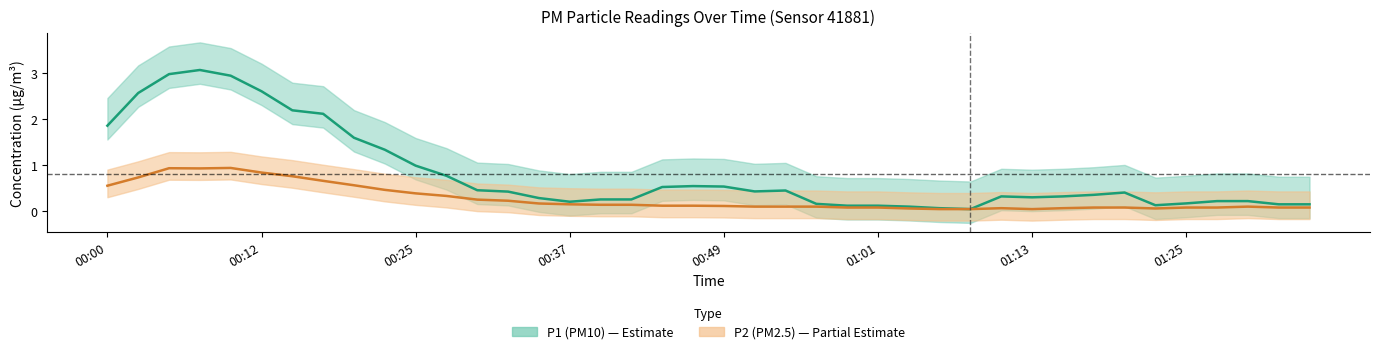

List the series in order of their peak value, highest first.

P1, P2